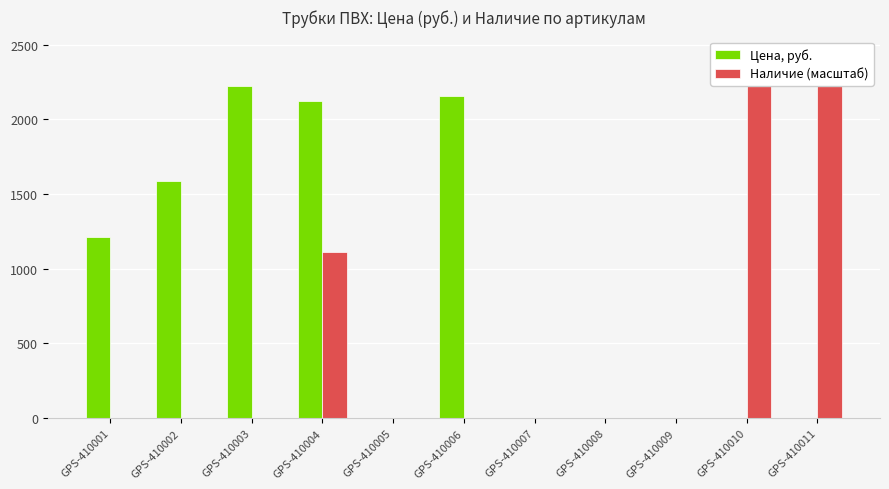

What is the sum of all Цена, руб. values?

9304.9